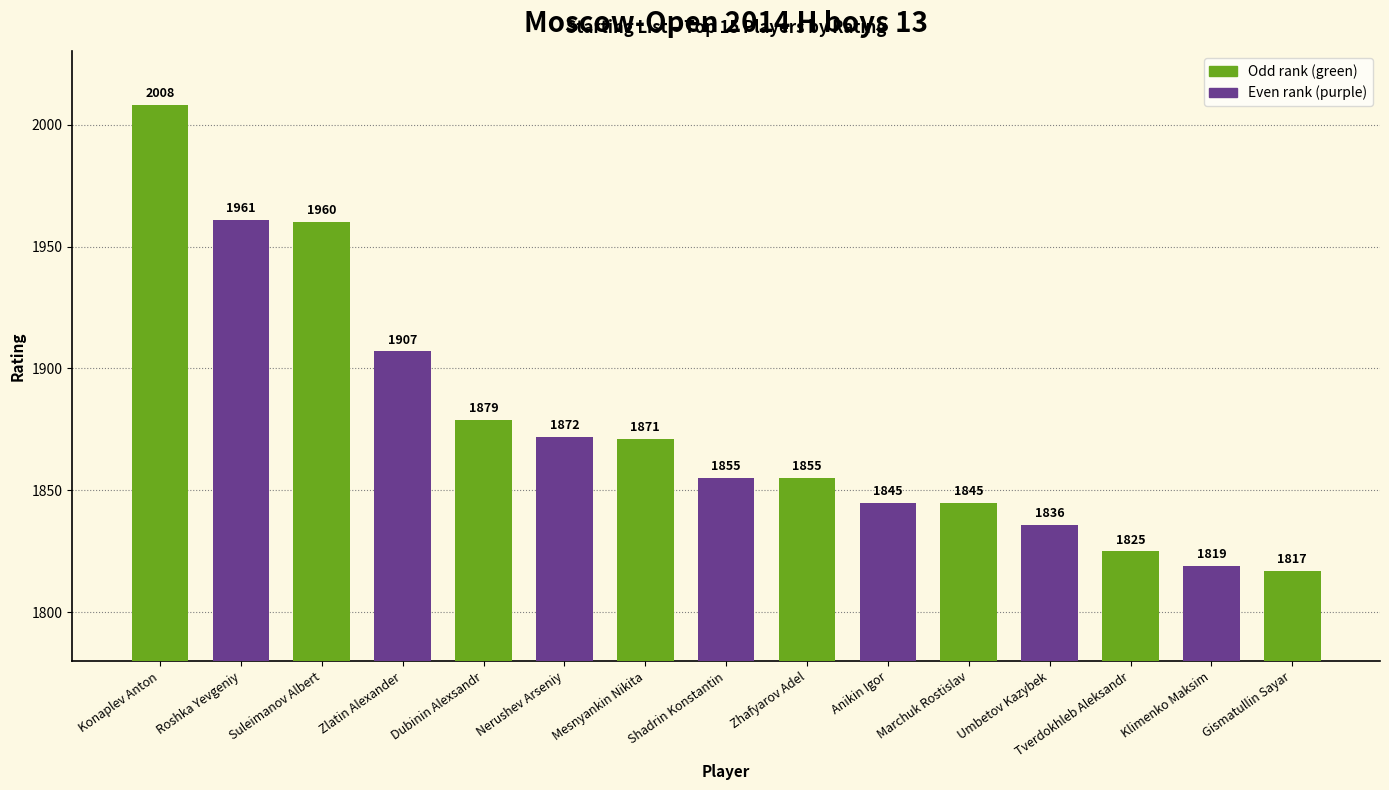

How many data points are less than 1855?

6